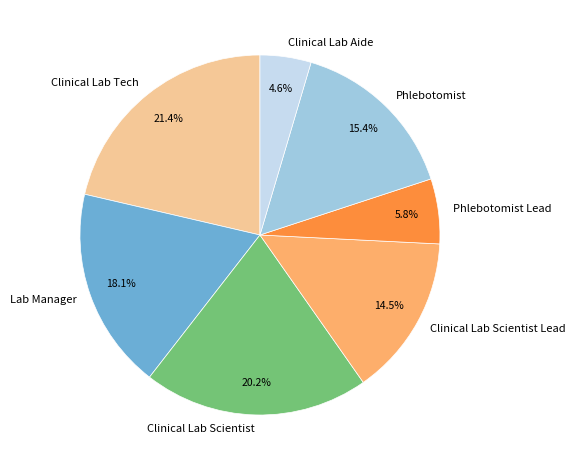

To the nearest percent, what is the difference between the largest and smallest slice percentages?

17%